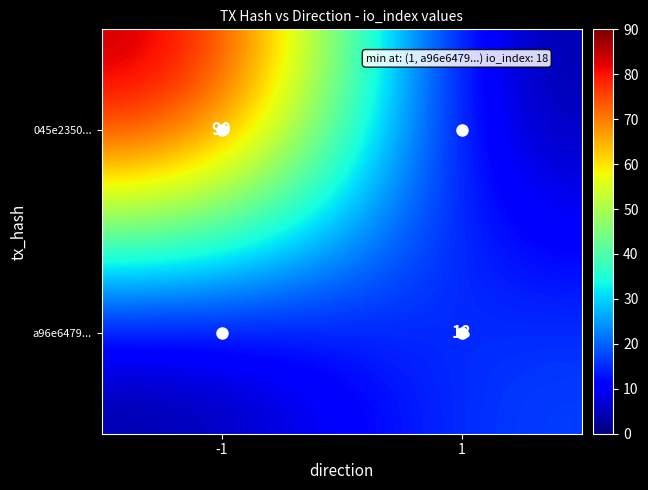

The a96e6479... series shows 25 at 1. True or false?

False